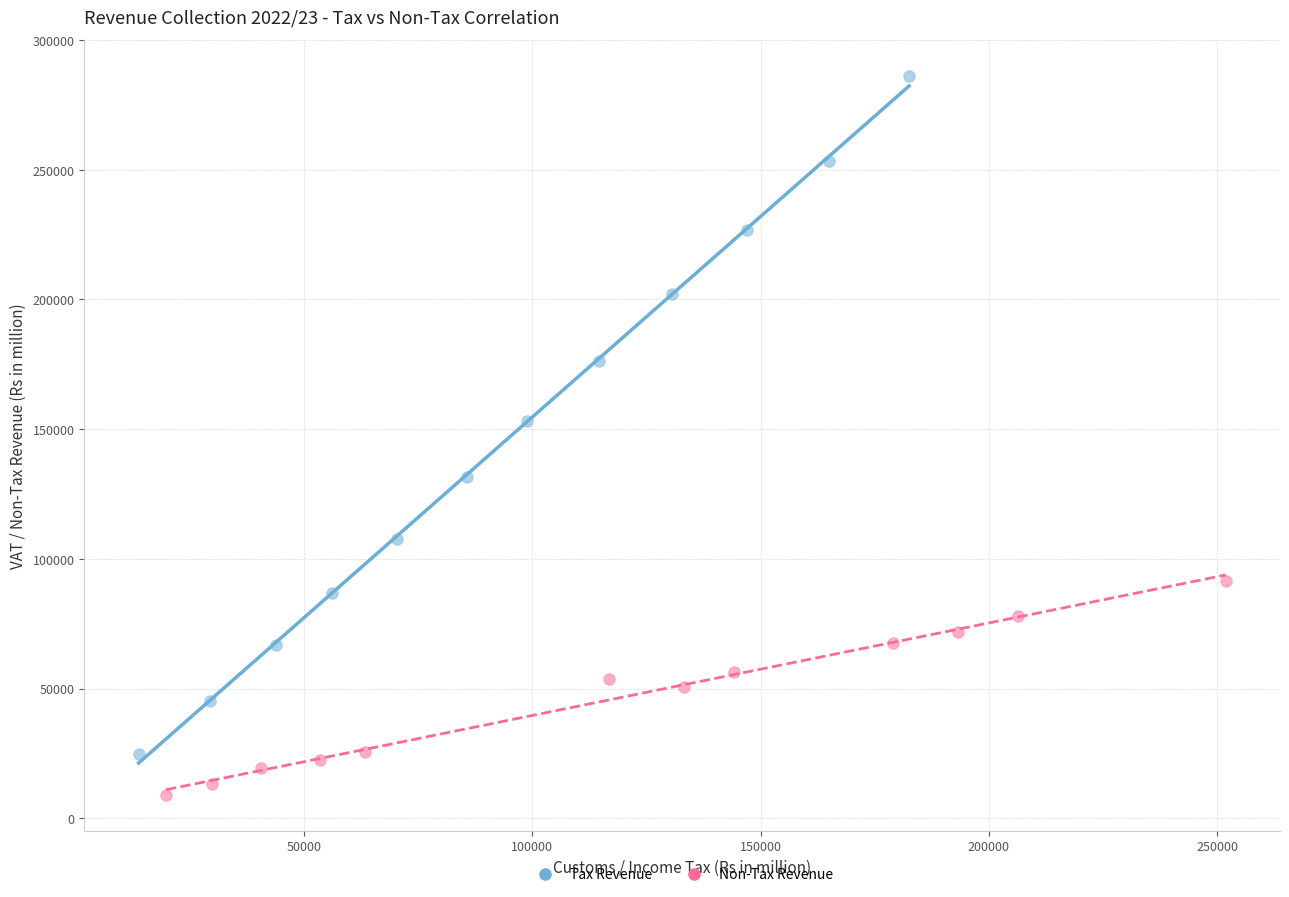

Which series reaches the maximum Y coordinate?

Tax Revenue